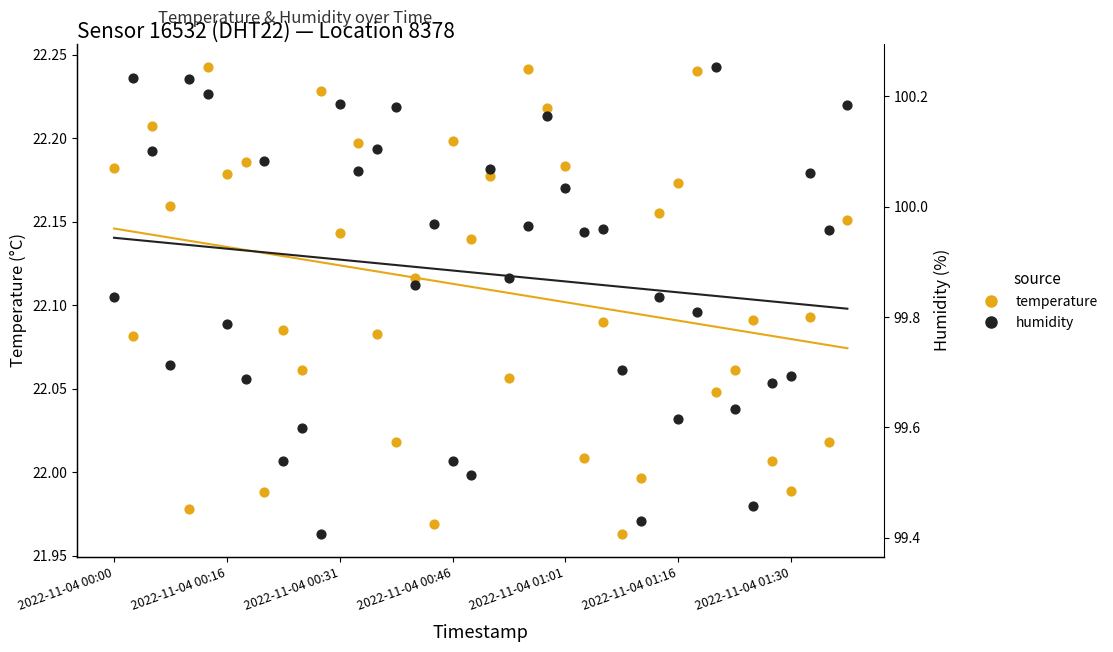

Is the value of humidity at 29 greater than the value of temperature at 22?

Yes